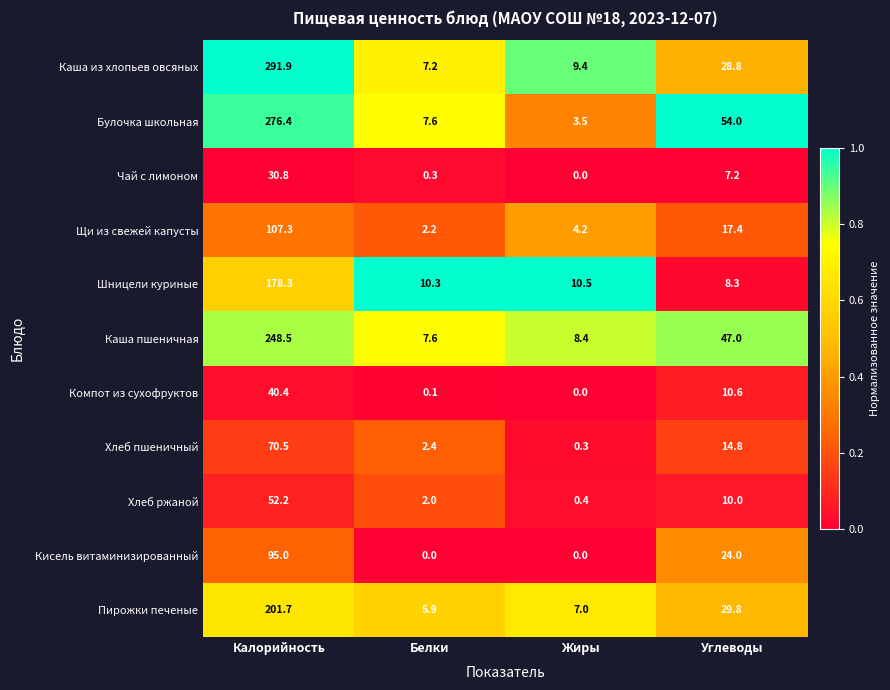

How many values in the Булочка школьная series are below 54?

2